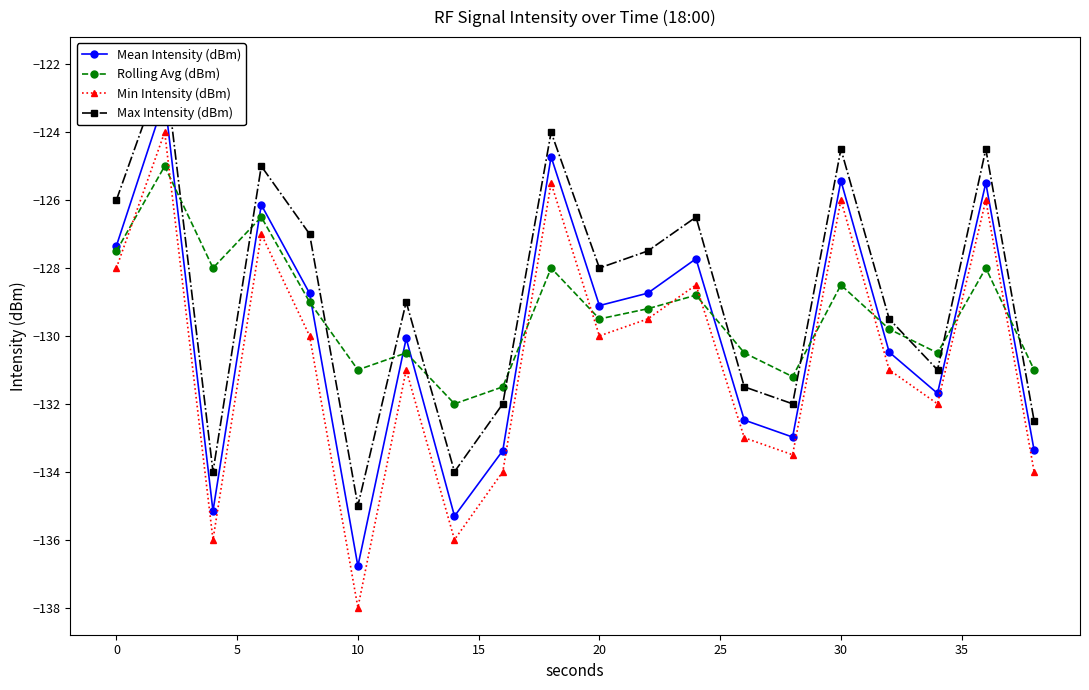

Which series has the largest range (max minus min)?

Min Intensity (dBm)